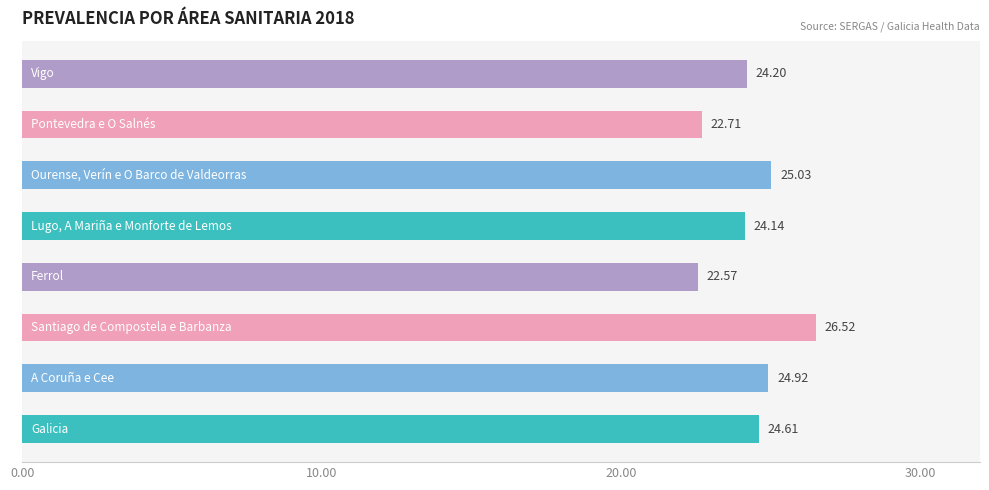

What is the difference between the second highest and minimum values?

2.5